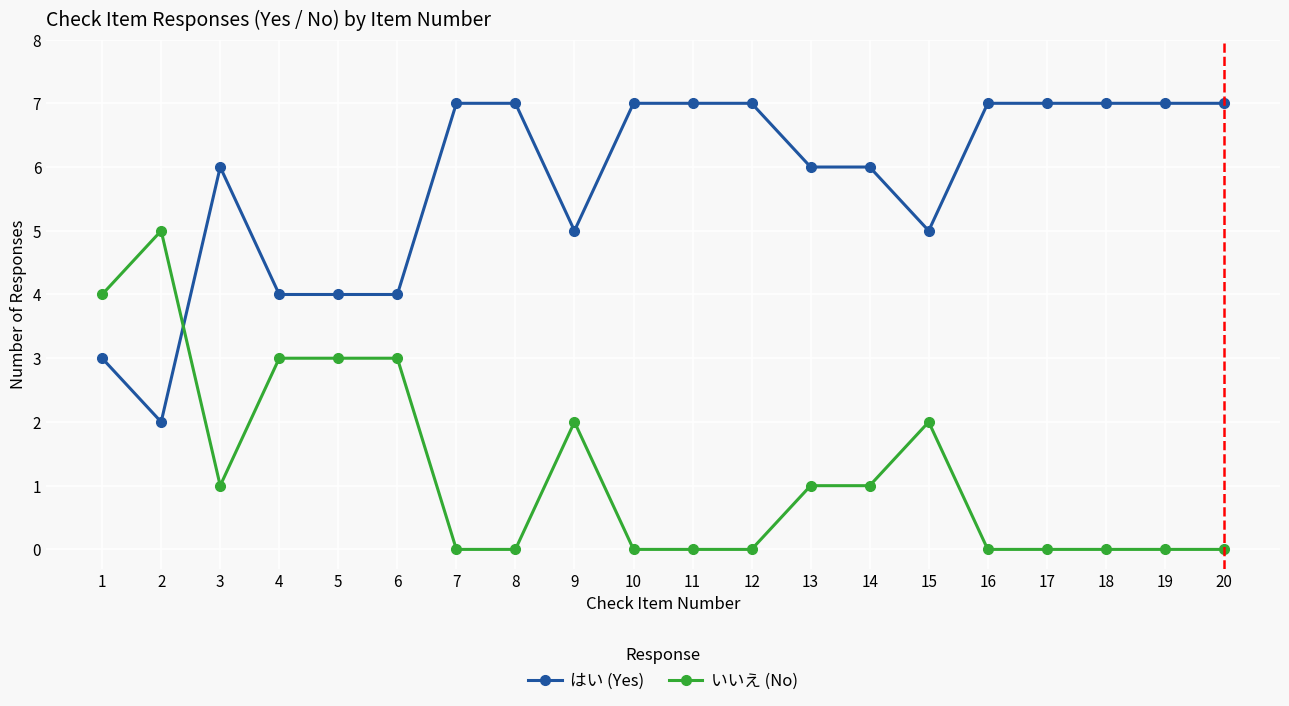

What is the value of the いいえ (No) point at the 9th from the left?

2